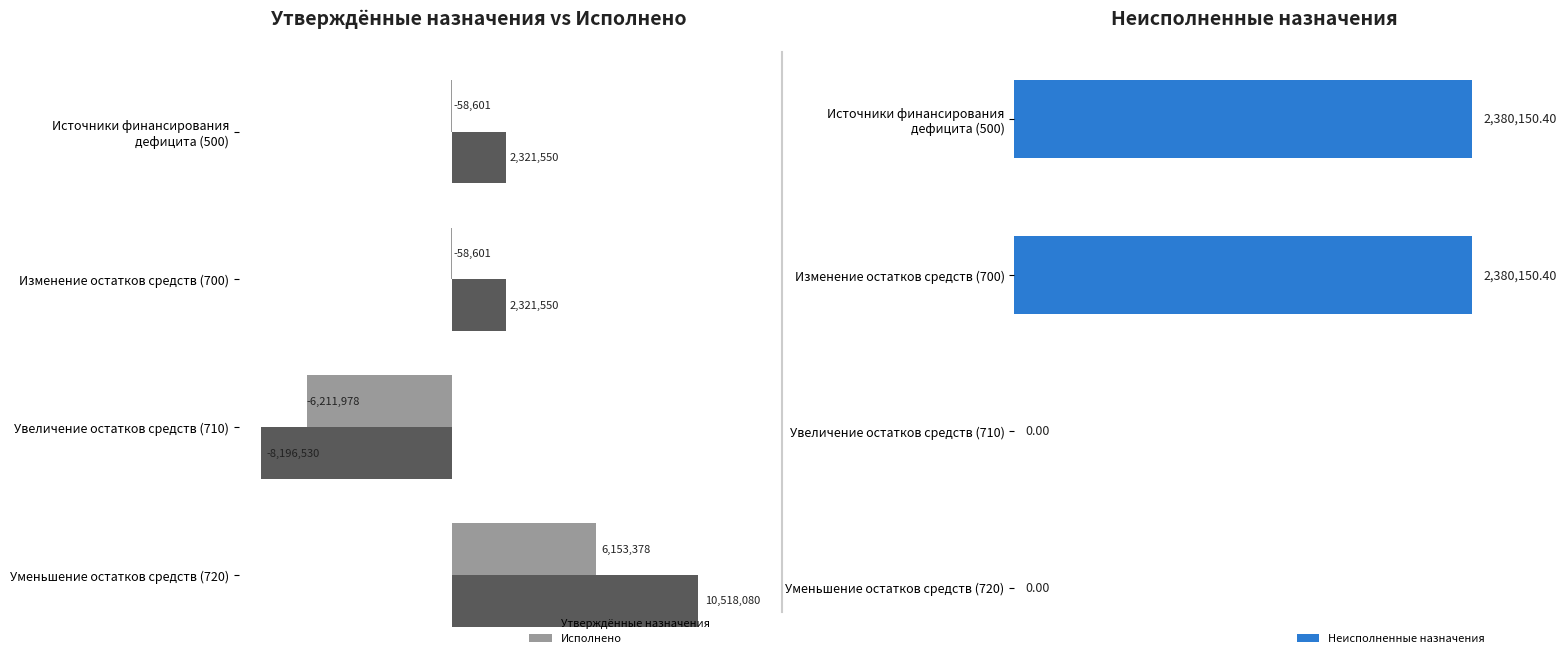

Reading left to right, list all the values displayed in this chart.

Утверждённые назначения: 2321549.5	2321549.5	-8196530.0	10518079.5
Исполнено: -58600.9	-58600.9	-6211978.4	6153377.5
Неисполненные назначения: 2380150.4	2380150.4	0.0	0.0